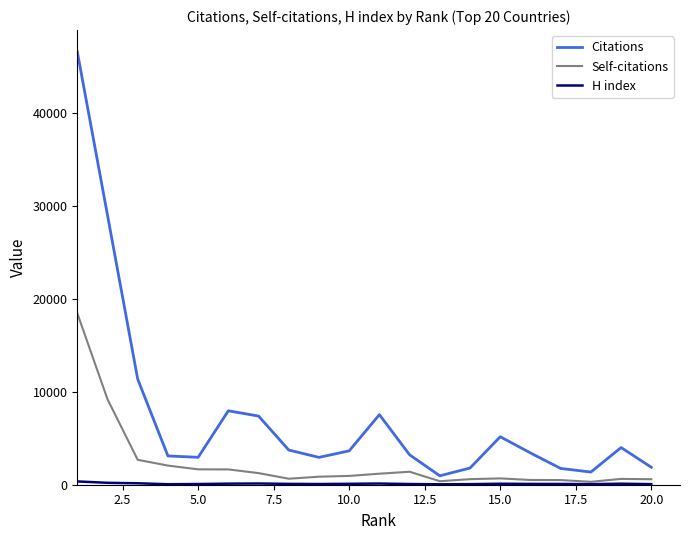

What is the highest value of the Self-citations series?

18472